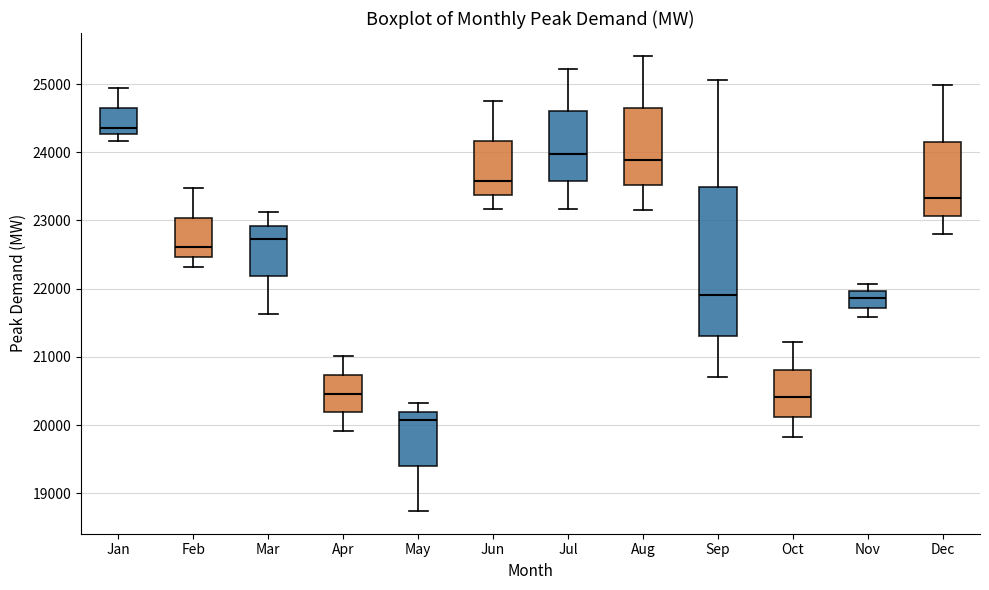

Reading left to right, read every box against the y-axis: the position of its median line, the range the box covers, and the ends of its whiskers. The values are not printed on the chart, so give them approximately, as read against the axis.

Jan: median 24400, box 24300 to 24600, whiskers 24200 to 24900
Feb: median 22600, box 22500 to 23000, whiskers 22300 to 23500
Mar: median 22700, box 22200 to 22900, whiskers 21600 to 23100
Apr: median 20500, box 20200 to 20700, whiskers 19900 to 21000
May: median 20100, box 19400 to 20200, whiskers 18700 to 20300
Jun: median 23600, box 23400 to 24200, whiskers 23200 to 24800
Jul: median 24000, box 23600 to 24600, whiskers 23200 to 25200
Aug: median 23900, box 23500 to 24700, whiskers 23200 to 25400
Sep: median 21900, box 21300 to 23500, whiskers 20700 to 25100
Oct: median 20400, box 20100 to 20800, whiskers 19800 to 21200
Nov: median 21900, box 21700 to 22000, whiskers 21600 to 22100
Dec: median 23300, box 23100 to 24200, whiskers 22800 to 25000